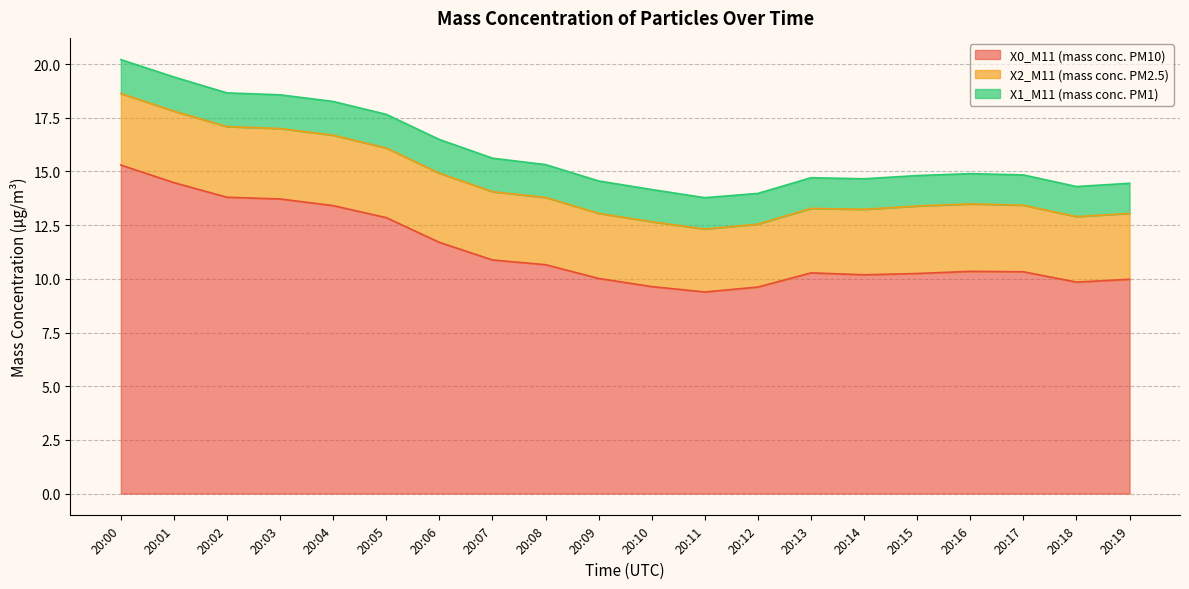

What are all the series names shown in the legend?

X0_M11 (mass conc. PM10), X2_M11 (mass conc. PM2.5), X1_M11 (mass conc. PM1)